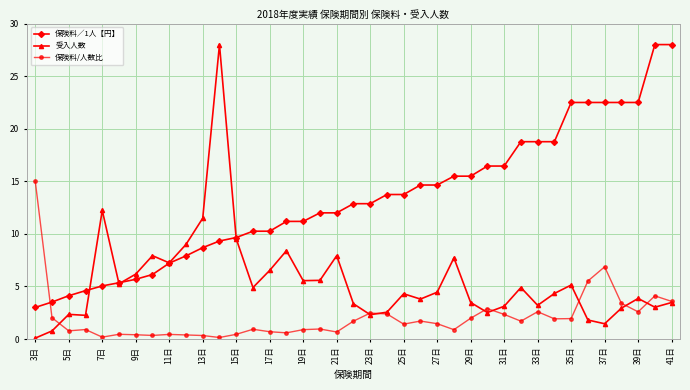

True or false: 受入人数 and 保険料/人数比 cross at least once.

True